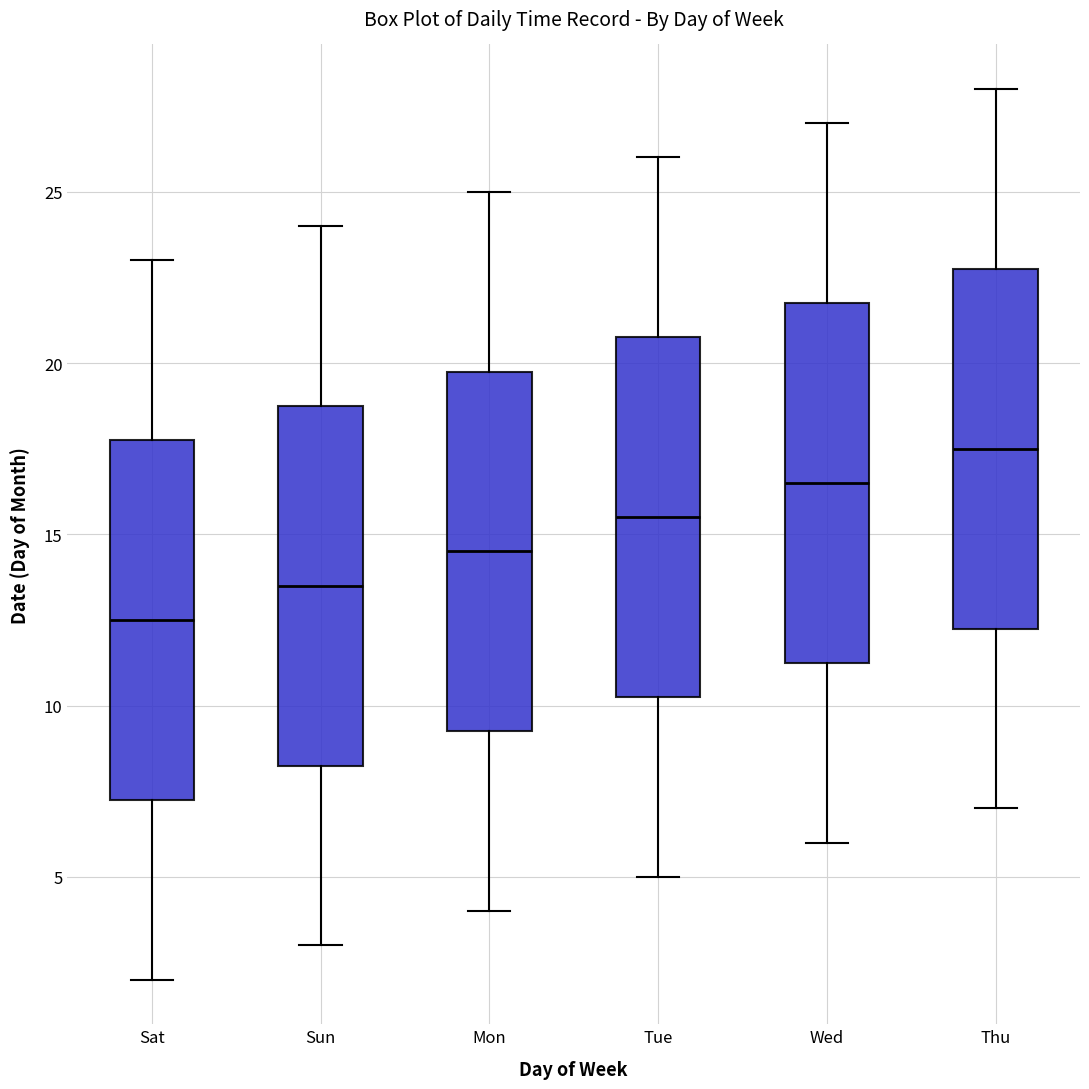

Reading left to right, read every box against the y-axis: the position of its median line, the range the box covers, and the ends of its whiskers. The values are not printed on the chart, so give them approximately, as read against the axis.

Sat: median 12.5, box 7.5 to 18.0, whiskers 2.0 to 23.0
Sun: median 13.5, box 8.5 to 19.0, whiskers 3.0 to 24.0
Mon: median 14.5, box 9.5 to 20.0, whiskers 4.0 to 25.0
Tue: median 15.5, box 10.5 to 21.0, whiskers 5.0 to 26.0
Wed: median 16.5, box 11.5 to 22.0, whiskers 6.0 to 27.0
Thu: median 17.5, box 12.5 to 23.0, whiskers 7.0 to 28.0